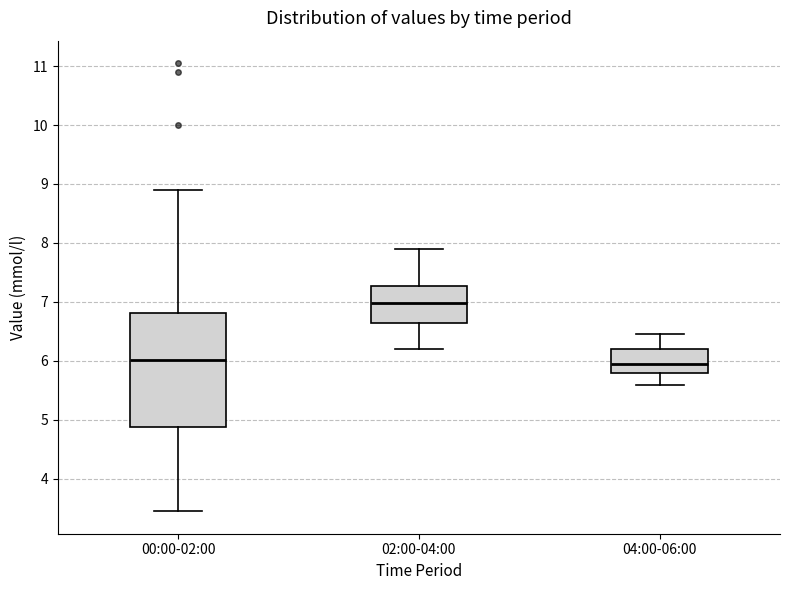

Reading left to right, transcribe this box plot: for each box, give where its median line is, the range the box spans, and where its two whiskers end, as read against the y-axis. The values are not printed on the chart, so give them approximately, as read against the axis.

00:00-02:00: median 6.0, box 4.9 to 6.8, whiskers 3.5 to 8.9
02:00-04:00: median 7.0, box 6.6 to 7.3, whiskers 6.2 to 7.9
04:00-06:00: median 6.0, box 5.8 to 6.2, whiskers 5.6 to 6.5